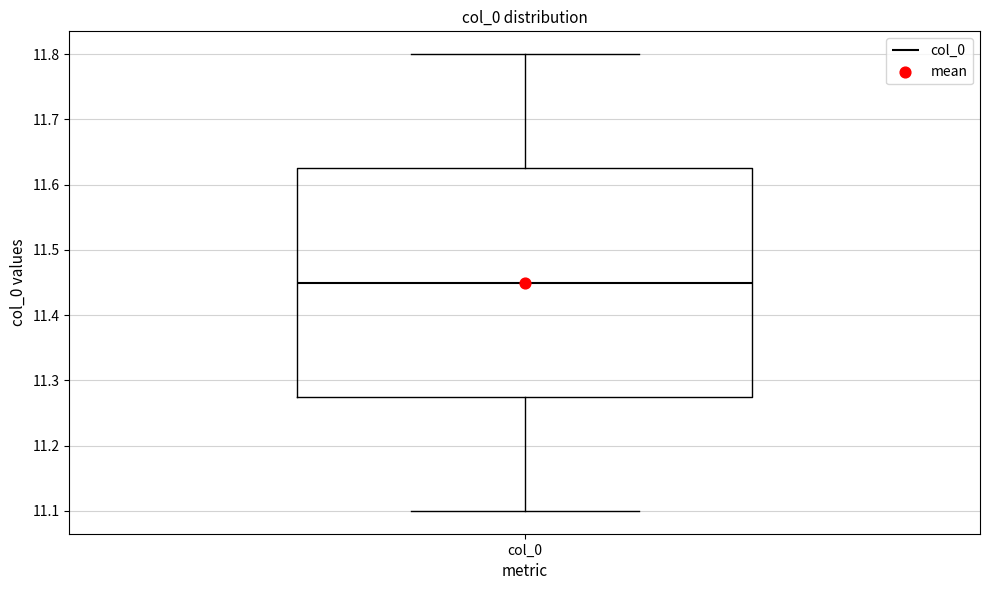

Read this box plot against the y-axis: the position of the median line, the range covered by the box, and the ends of both whiskers. The values are not printed on the chart, so give them approximately, as read against the axis.

median 11.45, box 11.28 to 11.63, whiskers 11.10 to 11.80